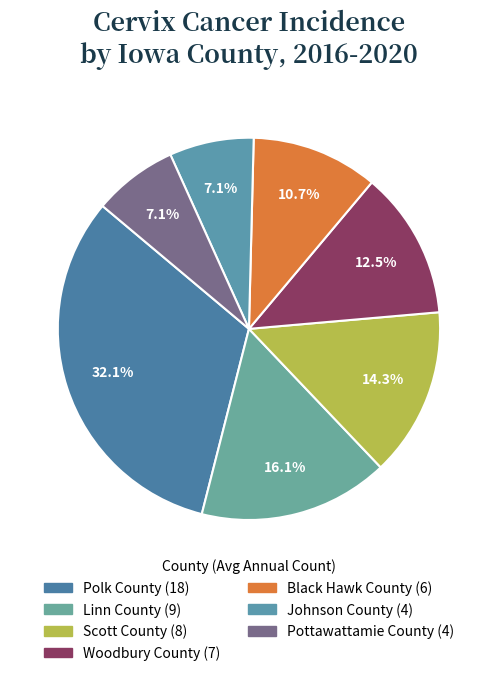

What is the change in value from Linn County to Scott County?

-1